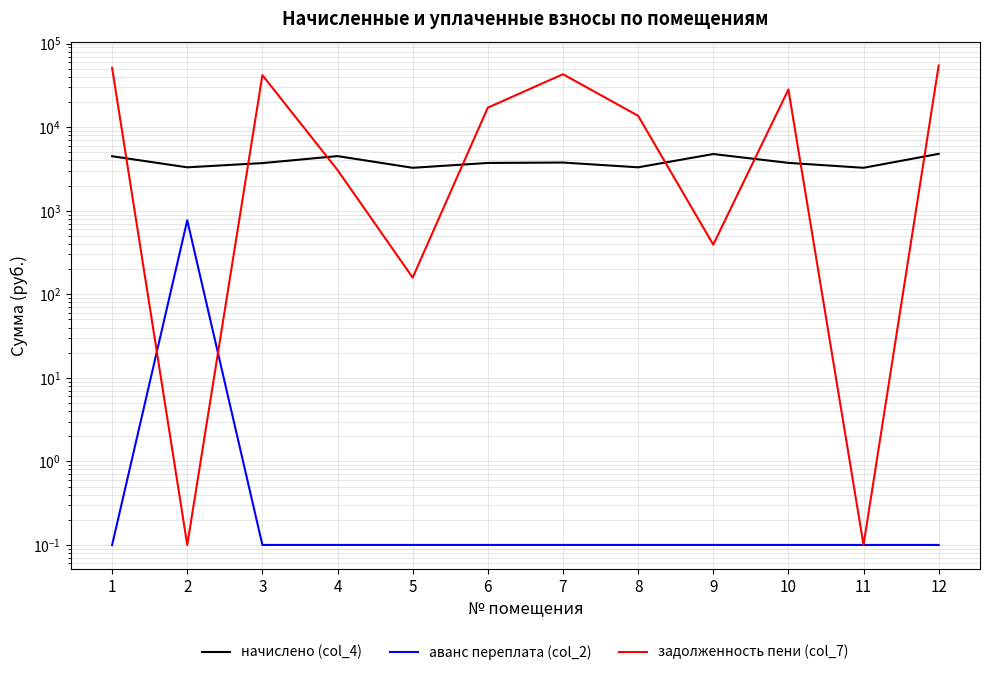

At which label is начислено (col_4) closest to 4029?

7